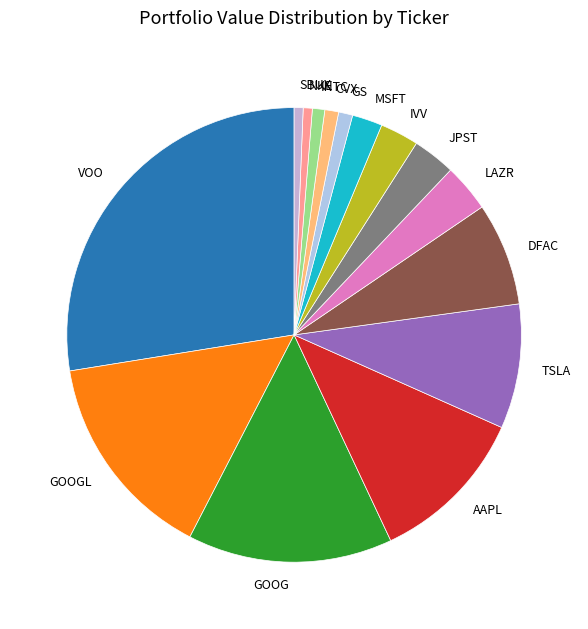

Combined, do GOOG and SBUX account for over 50%?

No